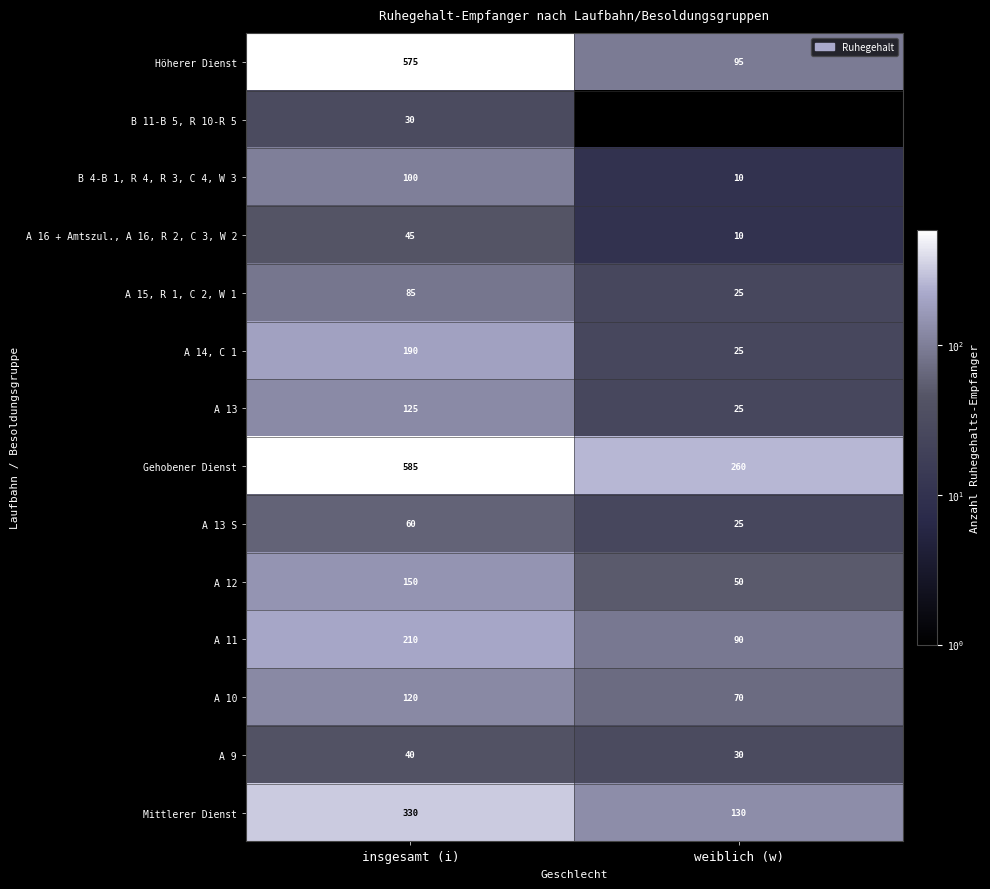

At which category is the sum across all series the highest?

insgesamt (i)